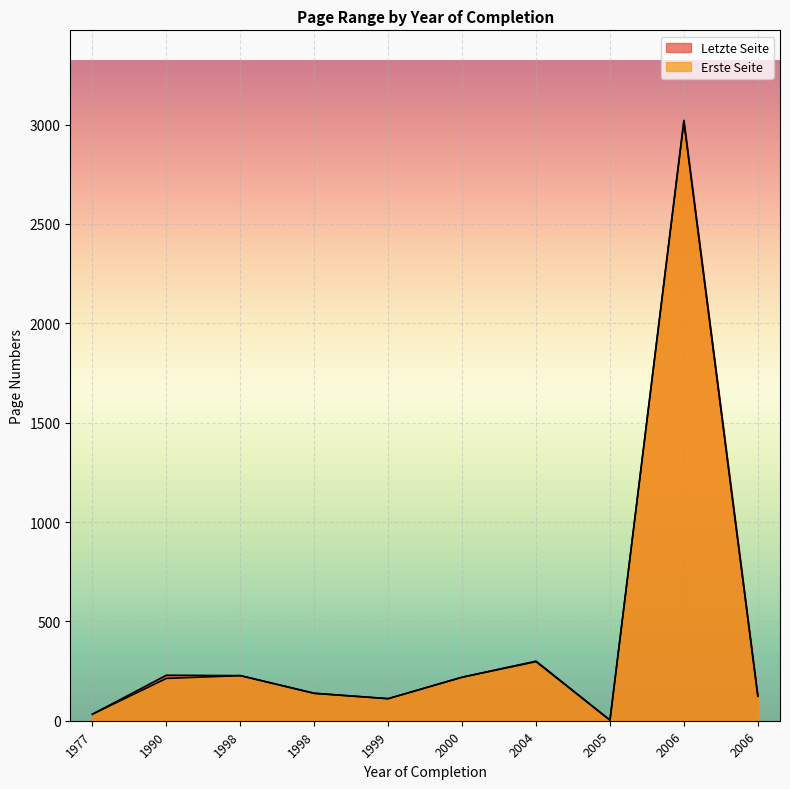

What is the average value of the Letzte Seite series?

441